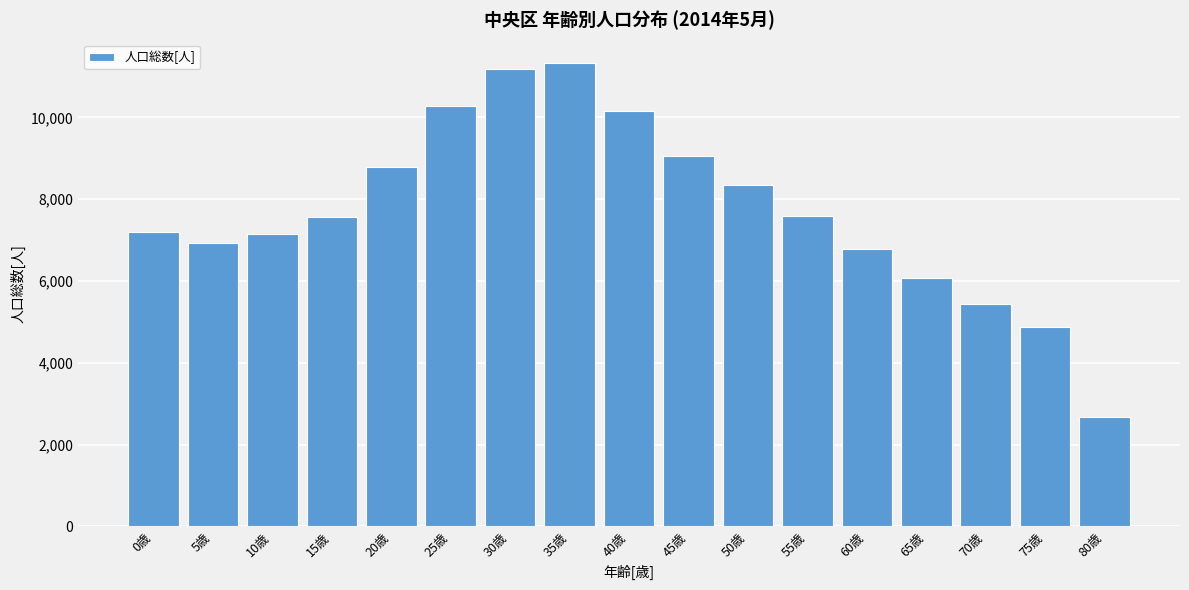

What is the approximate value at 40歳, to the nearest 100?

10100